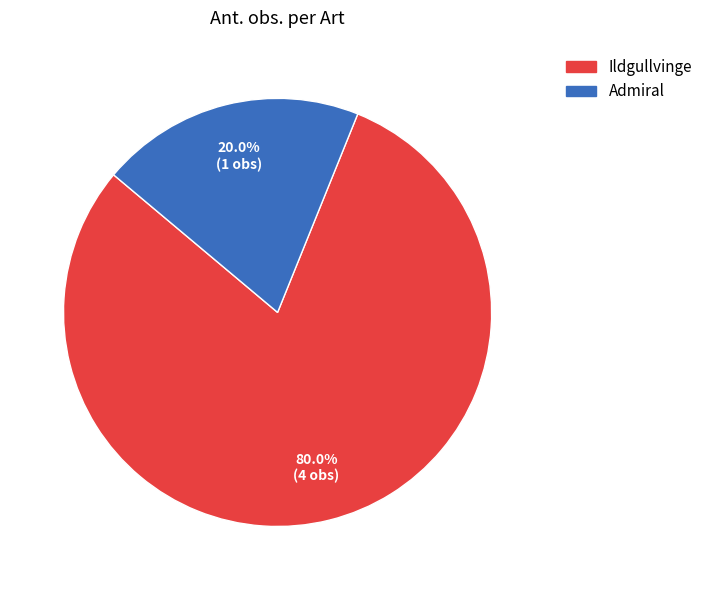

Between Admiral and Ildgullvinge, which is larger?

Ildgullvinge